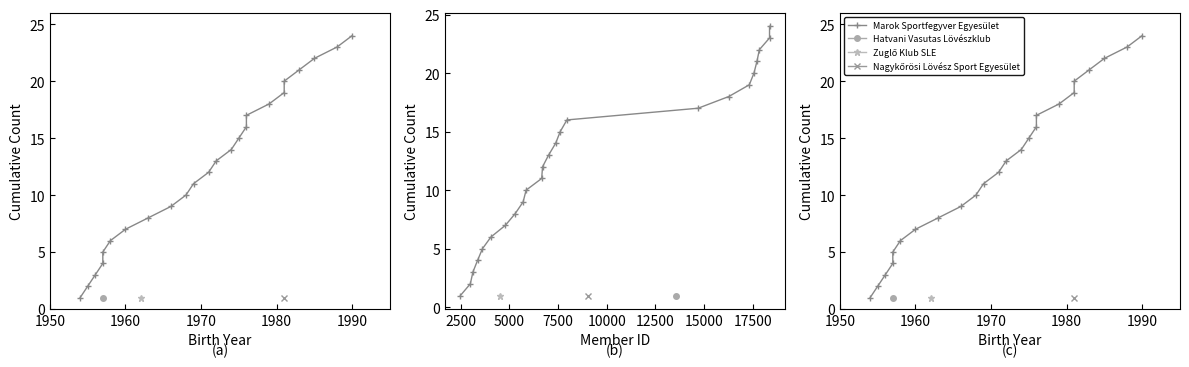

Is it true that the value at 1990 is 24?

True